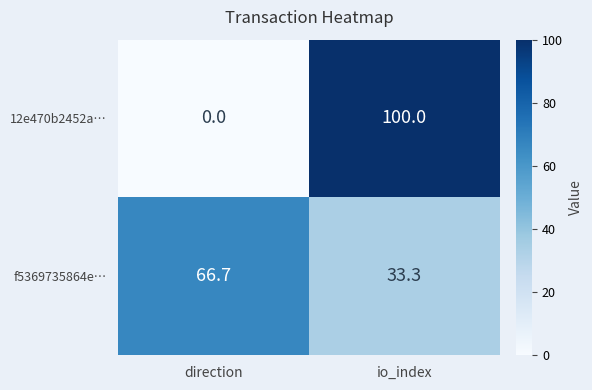

Reading right to left, transcribe all the data shown in this chart.

12e470b2452a…: 100.0	0.0
f5369735864e…: 33.3	66.7